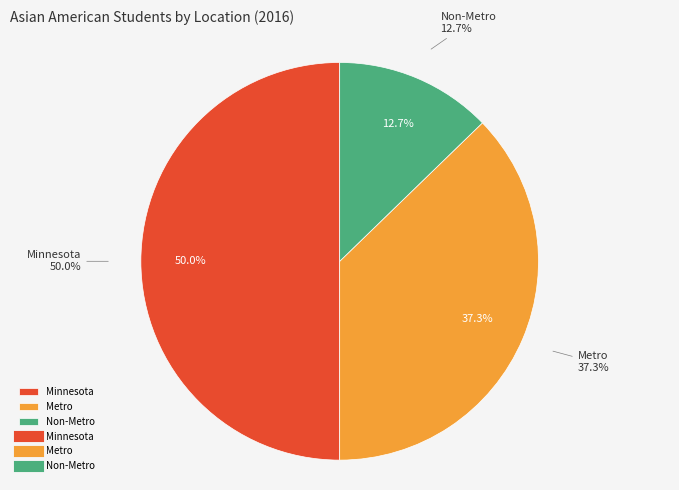

Do Non-Metro and Metro together represent more than half of the pie?

No